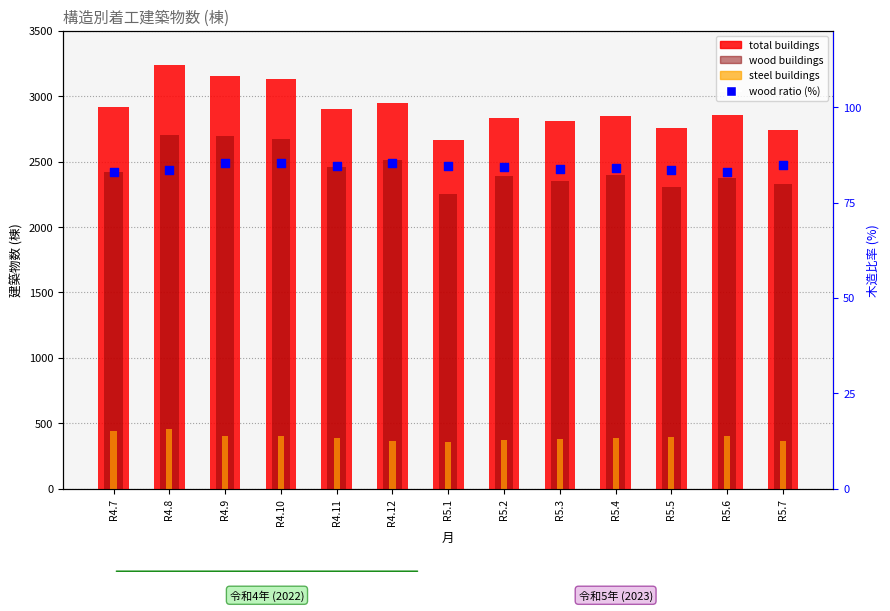

Which series has the largest total across all categories?

total buildings